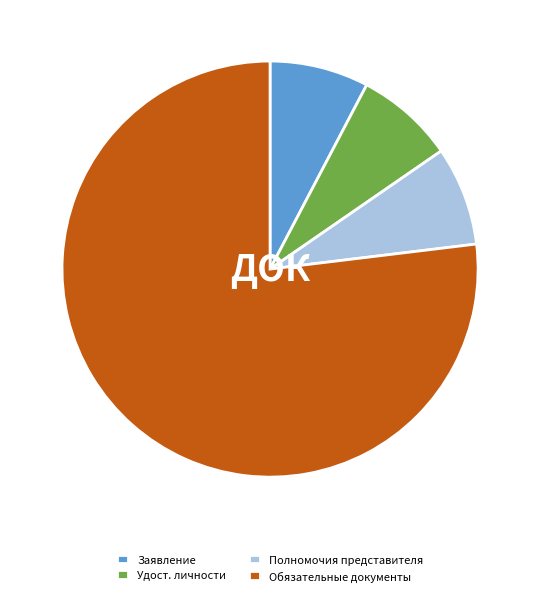

The Удост. личности slice represents 3% of the pie. True or false?

False